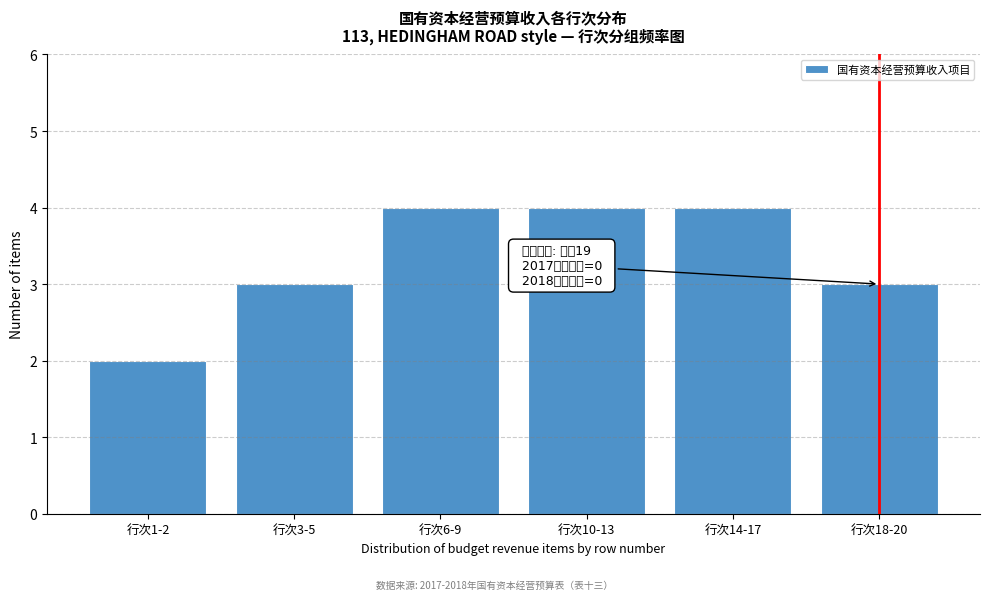

Reading left to right, extract all data points from this chart.

2	3	4	4	4	3